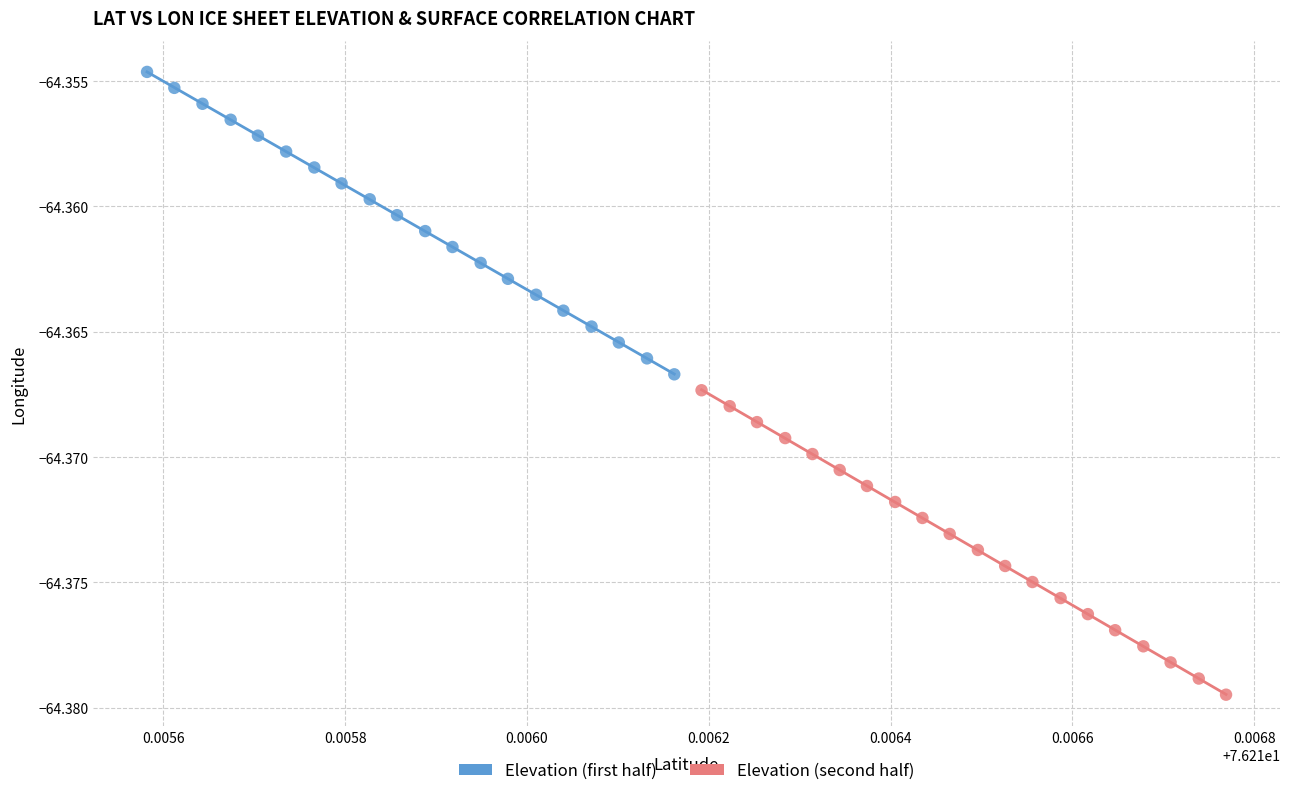

Which series has the widest spread of Y values?

Elevation (second half)